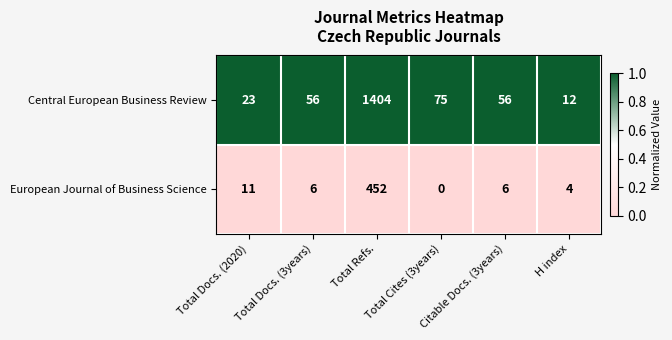

Where does the European Journal of Business Science series first go above 6?

Total Docs. (2020)